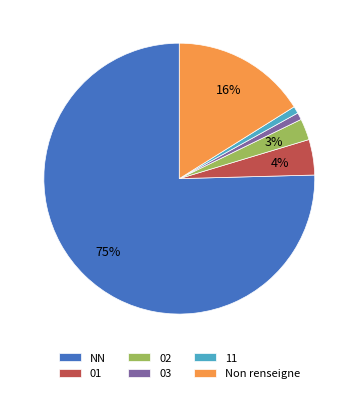

How many segments does this pie chart have?

6